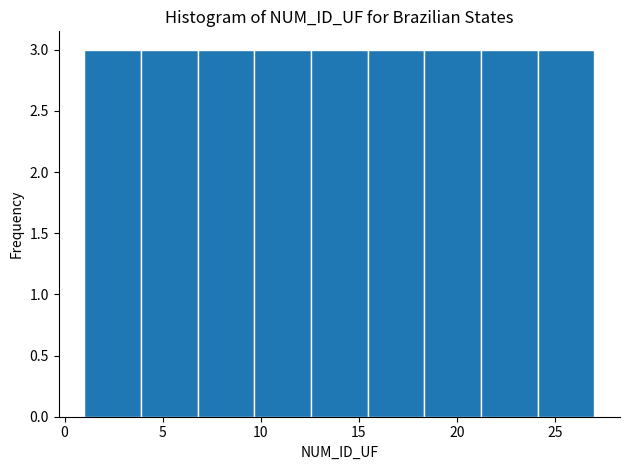

Reading left to right, list every bar in this chart as the range it spans on the x-axis followed by its height. Neither the bar edges nor the heights are printed on the chart, so give them approximately, as read against the axes.

1.0 to 4.0: 3
4.0 to 7.0: 3
7.0 to 9.5: 3
9.5 to 12.5: 3
12.5 to 15.5: 3
15.5 to 18.5: 3
18.5 to 21.0: 3
21.0 to 24.0: 3
24.0 to 27.0: 3